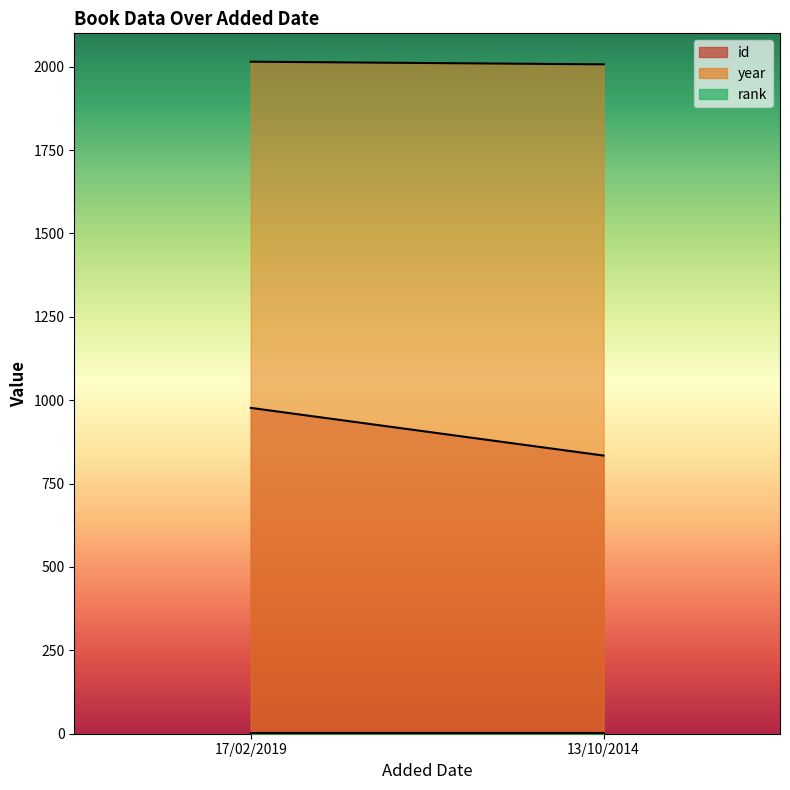

Is it true that rank equals 0 at 13/10/2014?

False